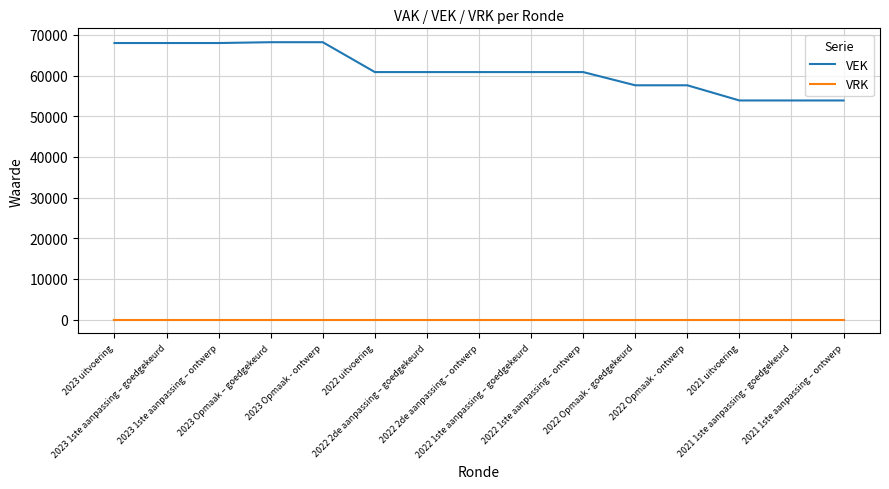

List the series in order of their overall mean, highest first.

VEK, VRK